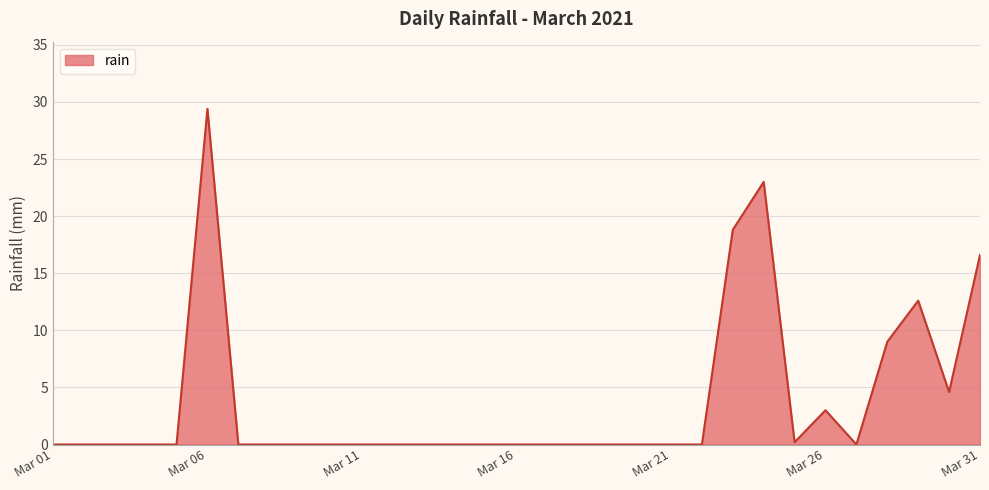

Does the chart display data point markers on the line(s)?

No